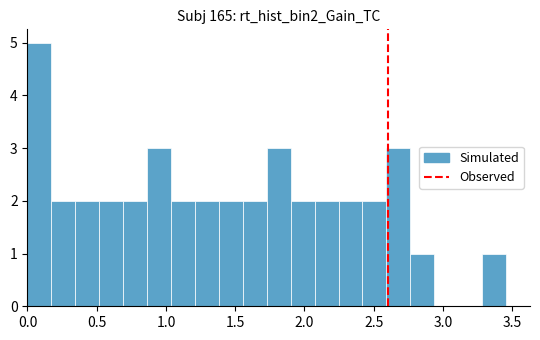

Read against the x-axis, roughly where is the centre of the tallest bar?

0.10